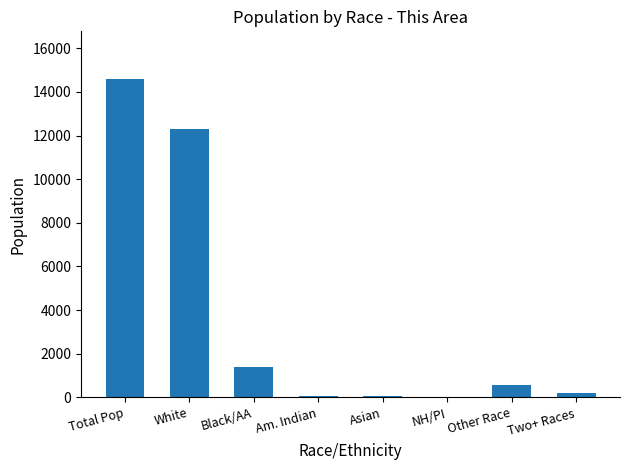

At which label is the value closest to 7294?

White